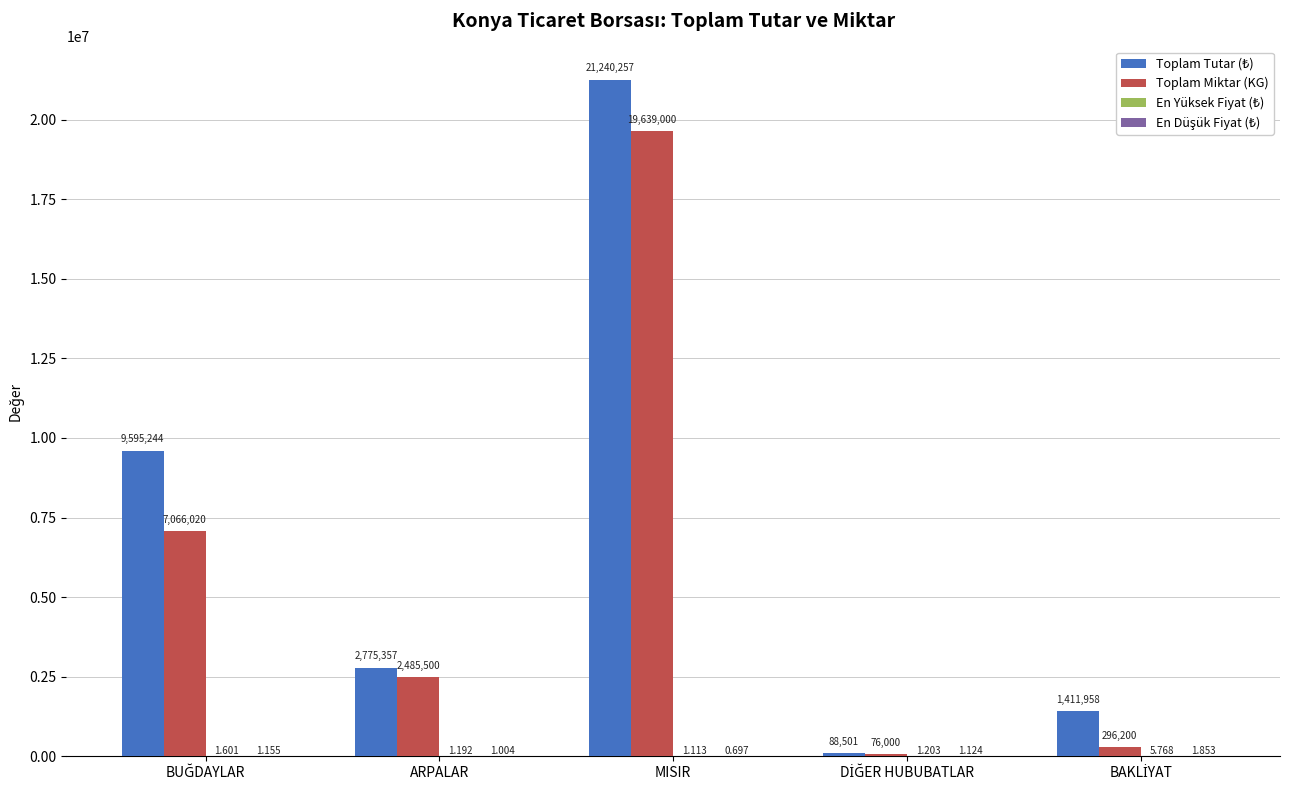

Which category has the highest value across all series?

MISIR